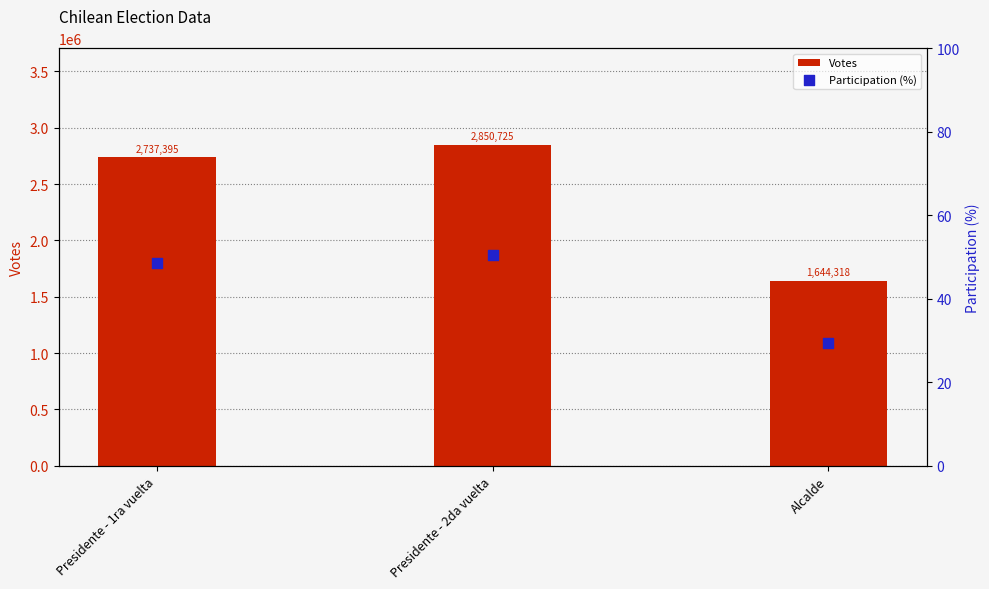

What are all the series names shown in the legend?

Votes, Participation (%)